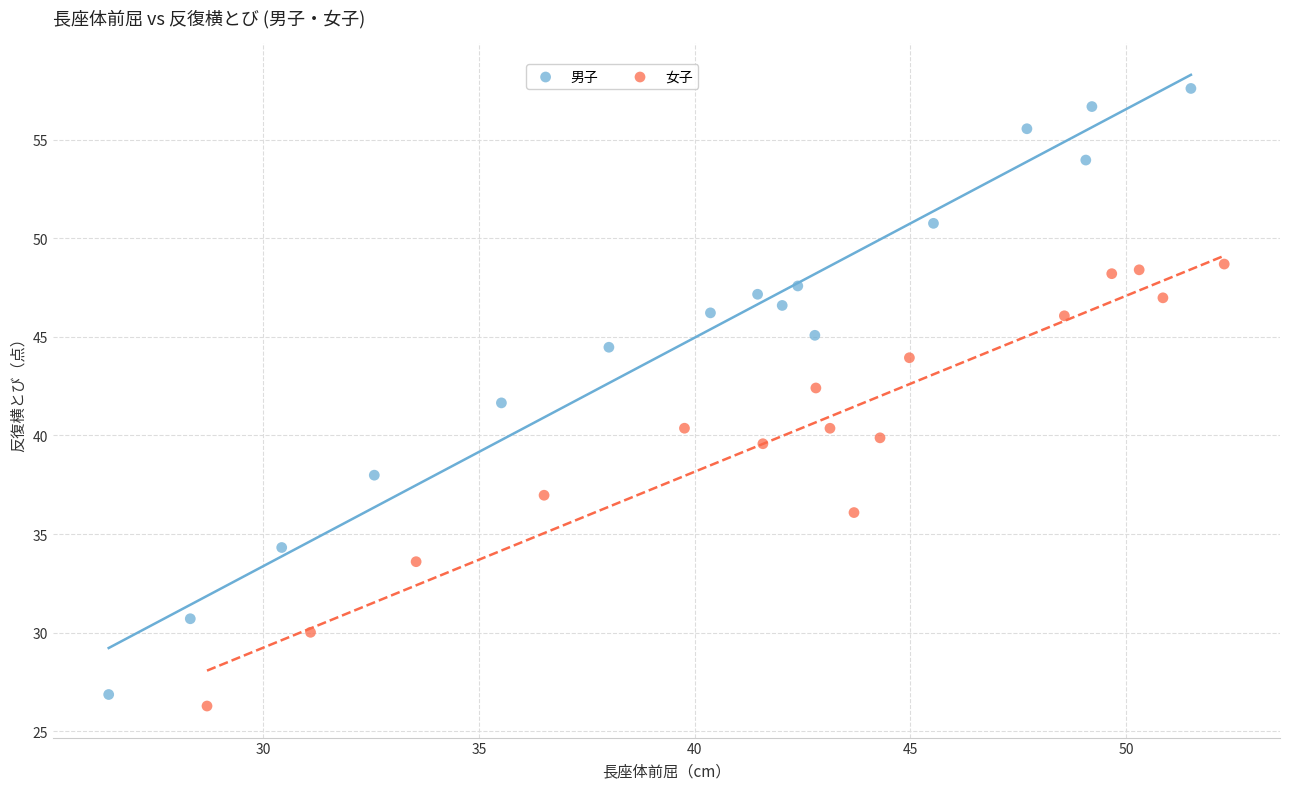

Which series has the widest spread of Y values?

男子